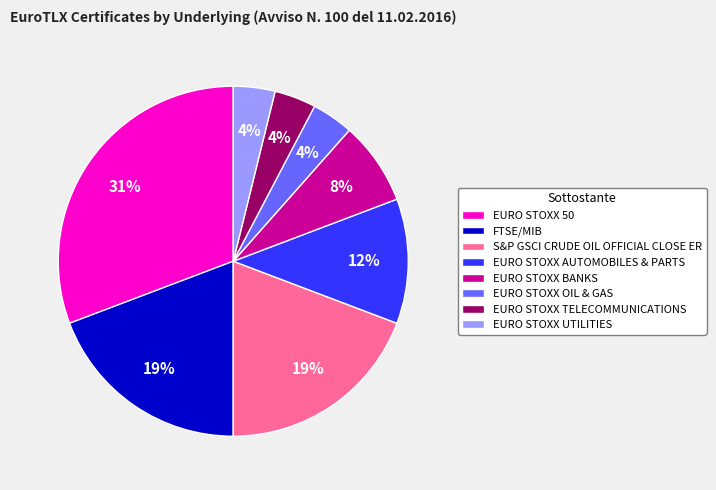

What is the ratio of the value at S&P GSCI CRUDE OIL OFFICIAL CLOSE ER to the value at FTSE/MIB?

1.0